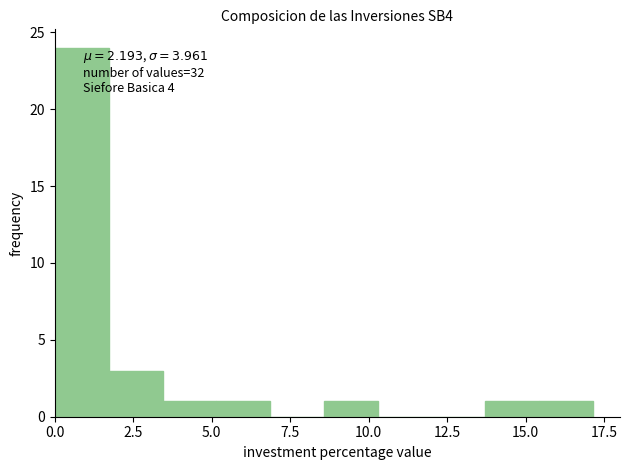

Read against the x-axis, roughly where is the centre of the tallest bar?

1.0